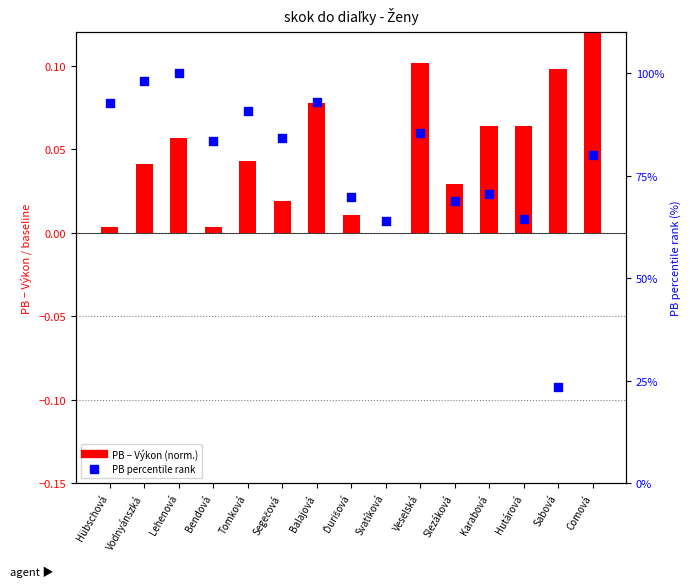

Is the value of PB - Výkon (normalized) at Balajová greater than the value of PB percentile at Ďurišová?

No